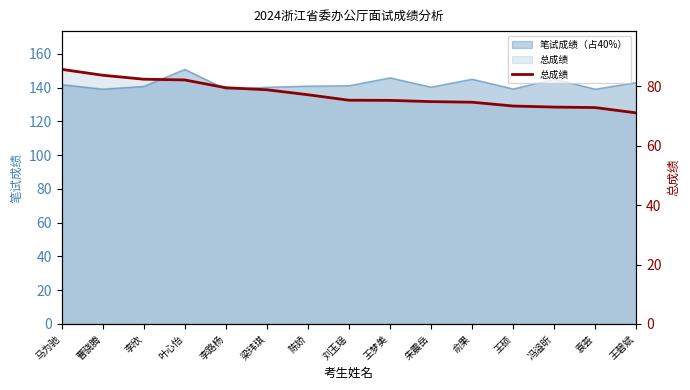

What is the change in value from 曹骁腾 to 陈娇?

-6.6